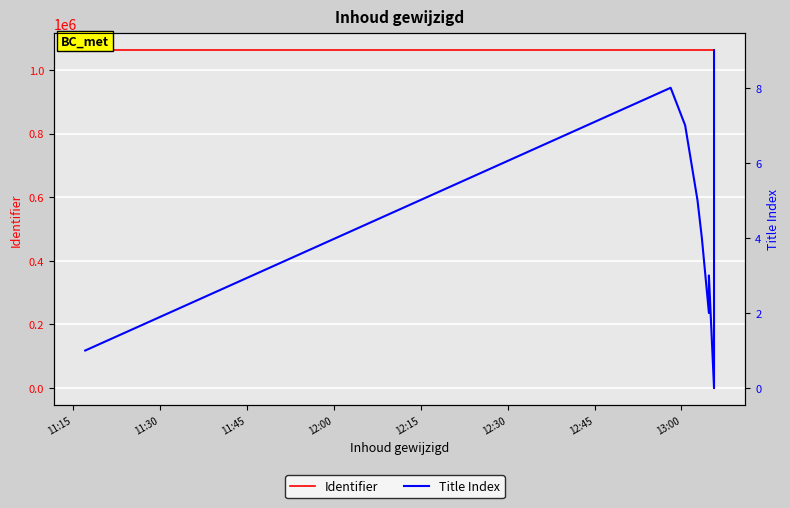

How many lines are shown in the chart?

2